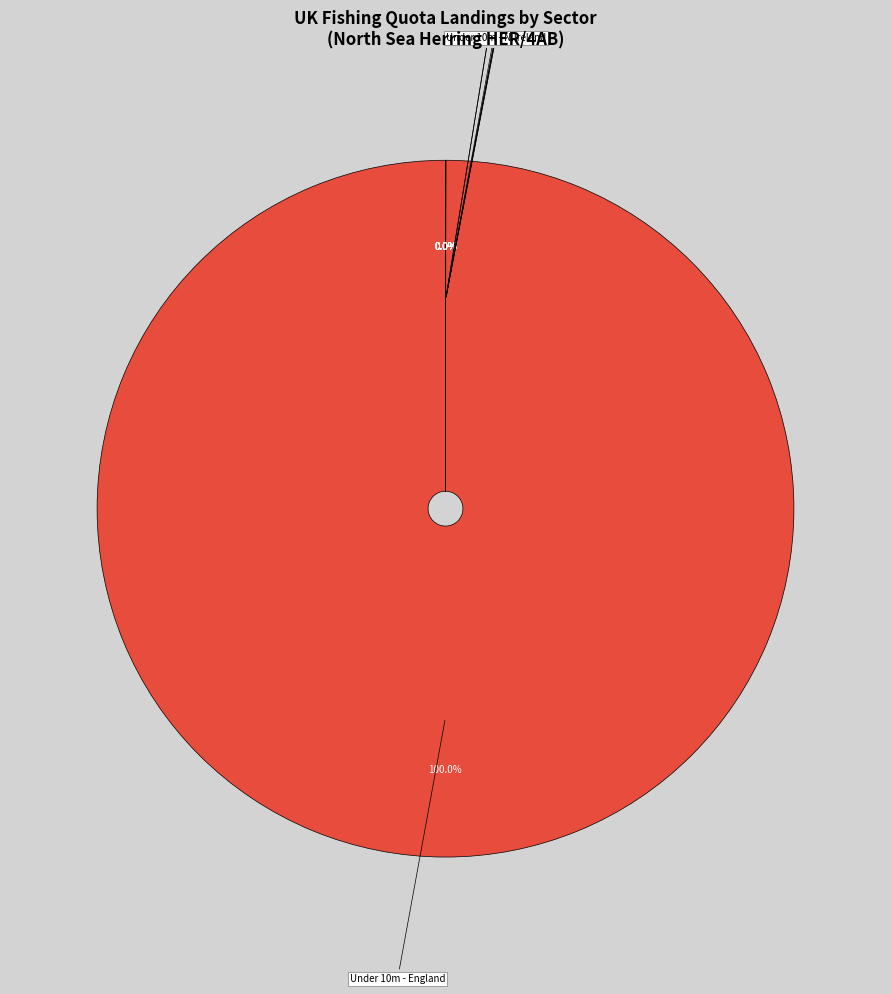

Is there any slice that represents more than half of the pie?

Yes